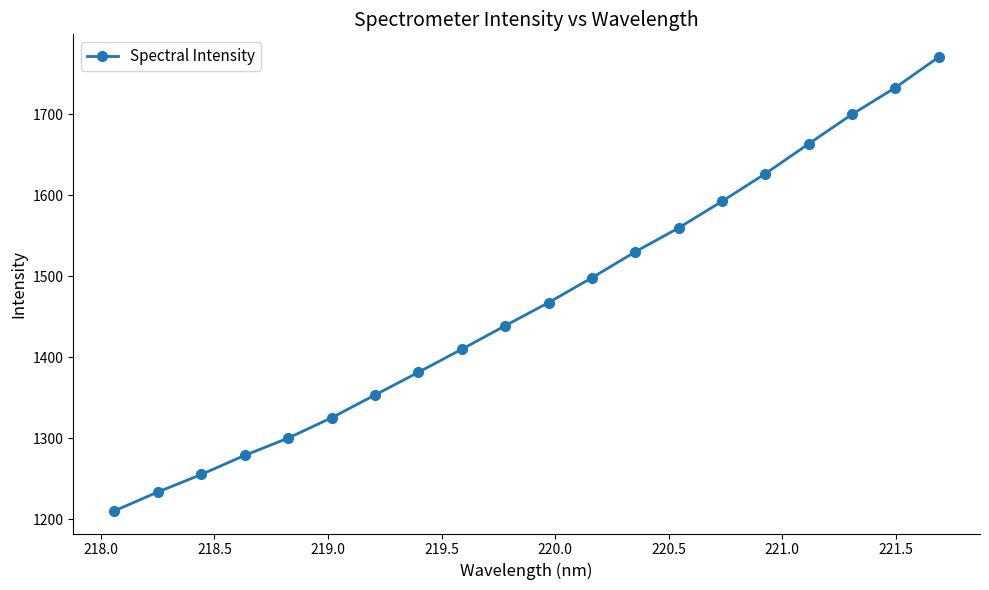

What is the sum of all values?

29329.6